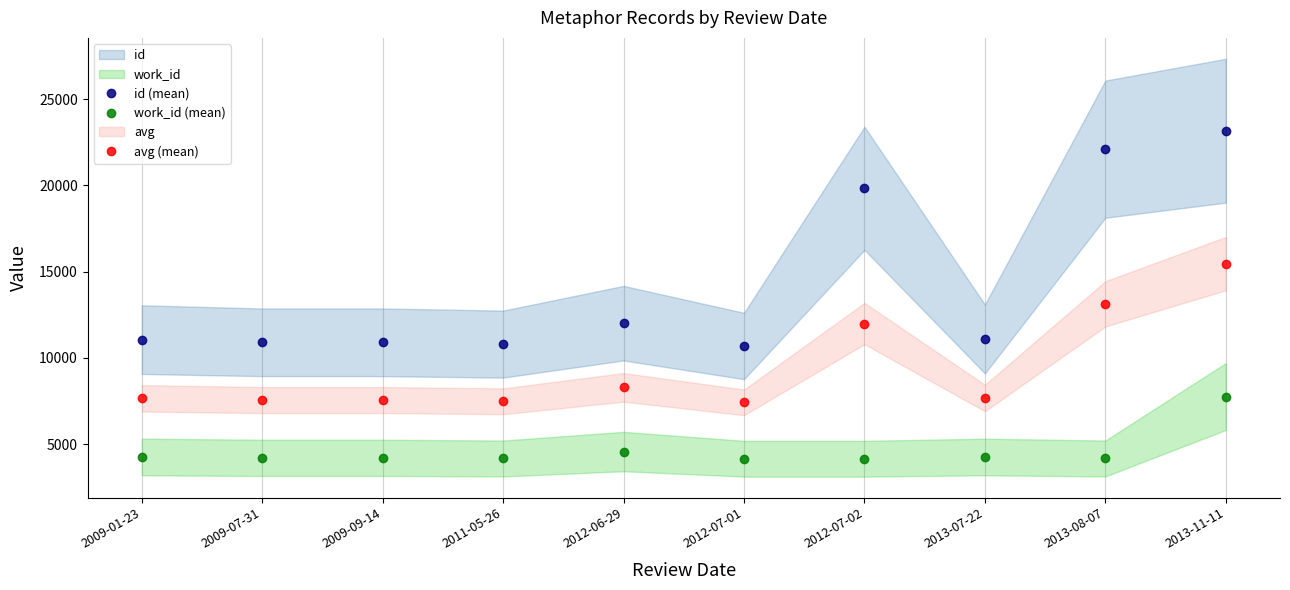

True or false: avg (mean) and id (mean) cross at least once.

False